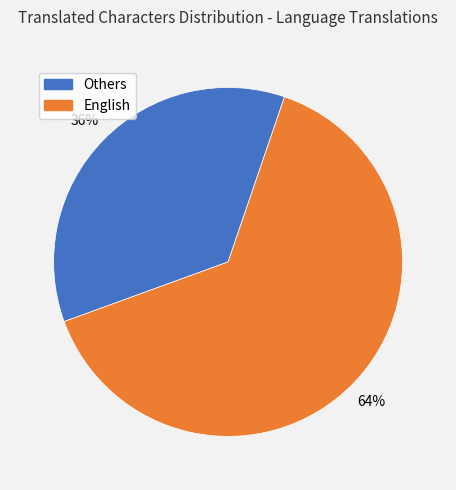

To the nearest percent, what is the average slice percentage?

50%